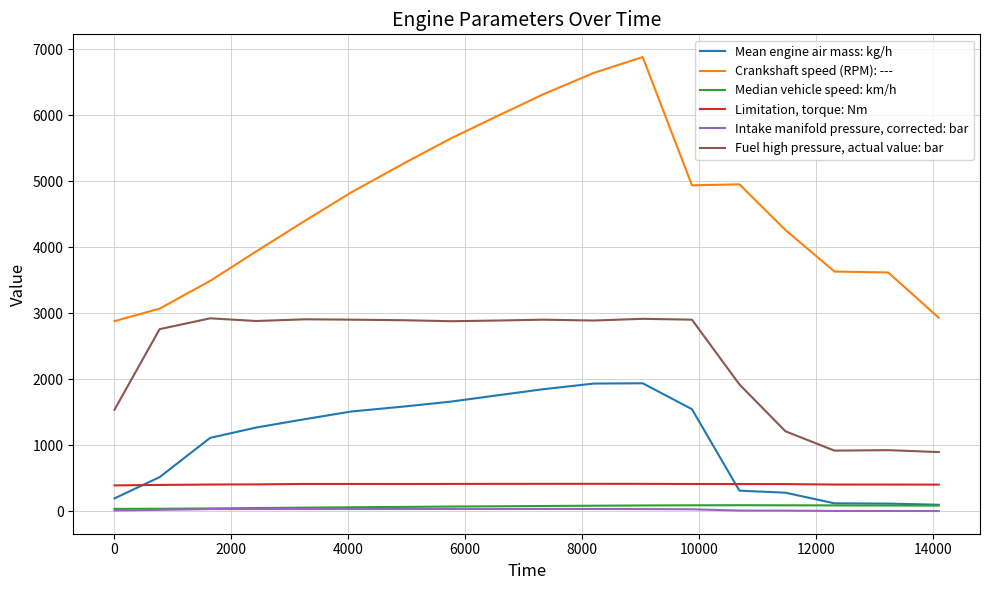

Which series has the largest range (max minus min)?

Crankshaft speed (RPM): ---